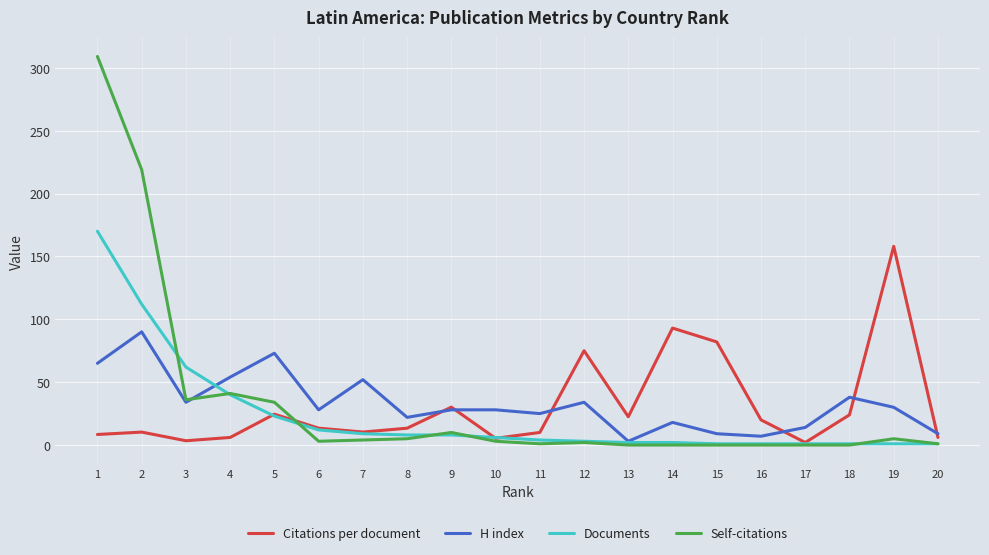

Which series has the largest range (max minus min)?

Self-citations